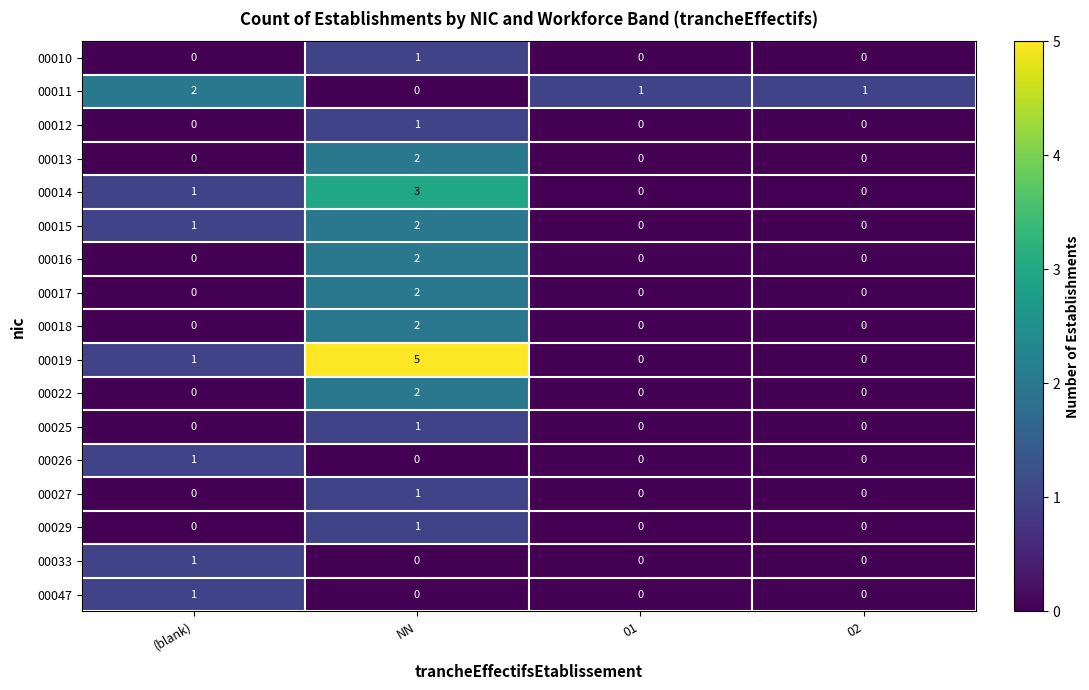

What is the greatest value displayed?

5